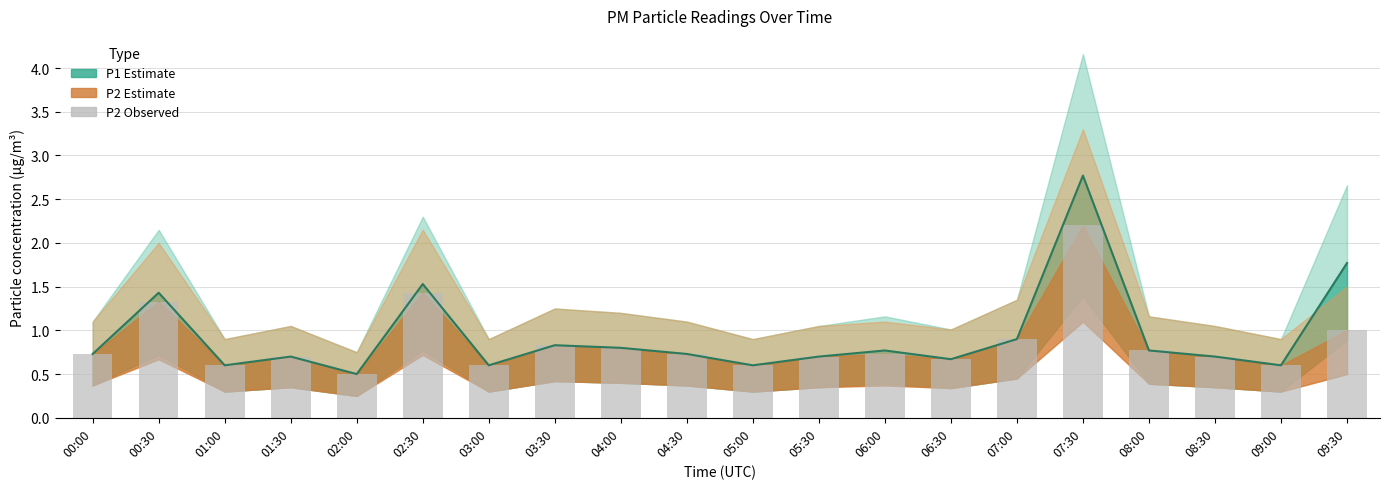

Between 00:30 and 05:00, which series saw the biggest shift?

P1